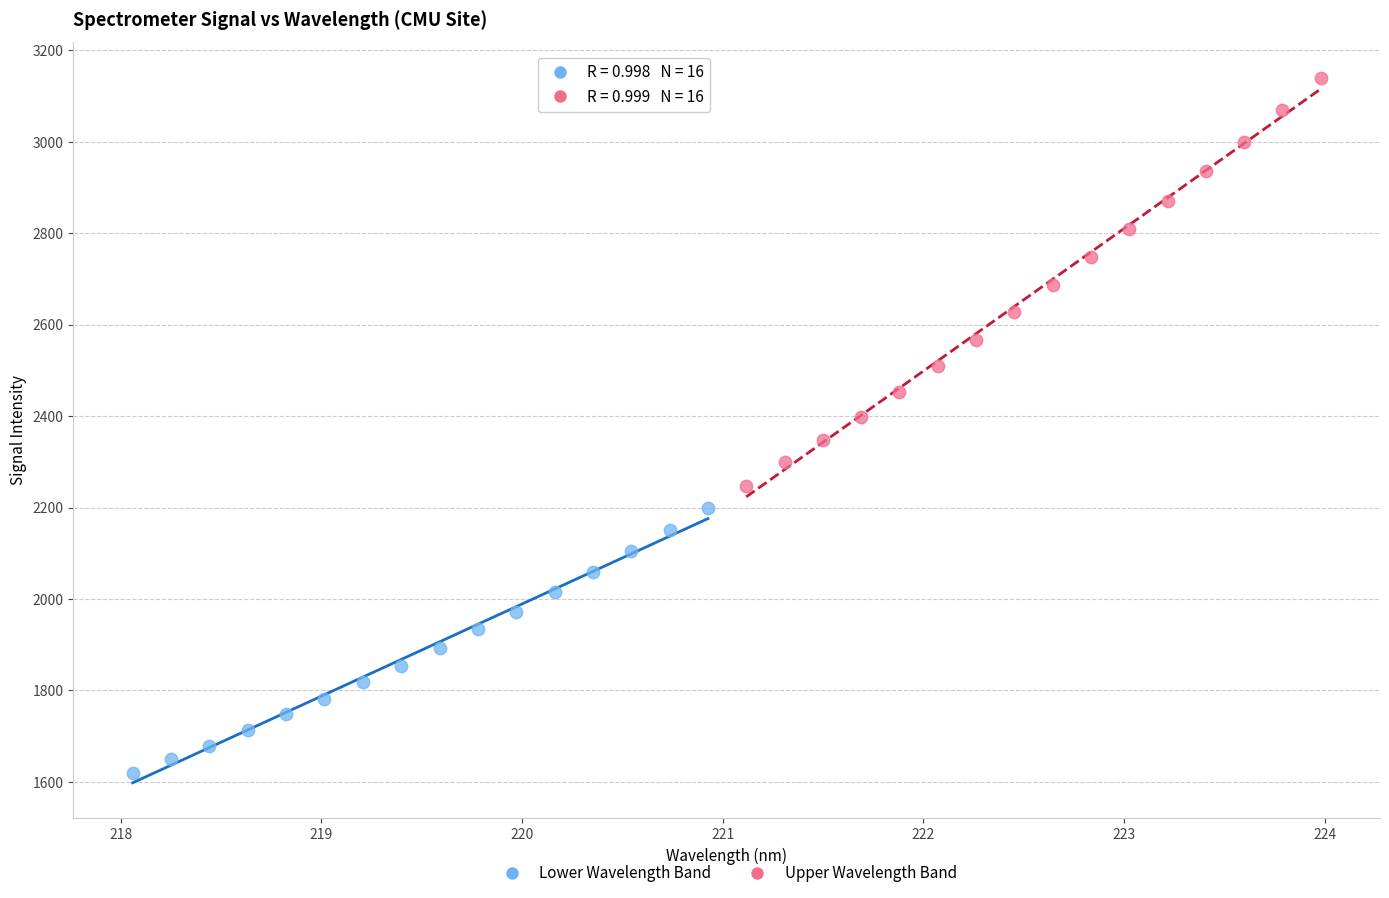

Which series reaches the minimum Y coordinate?

Lower Wavelength Band